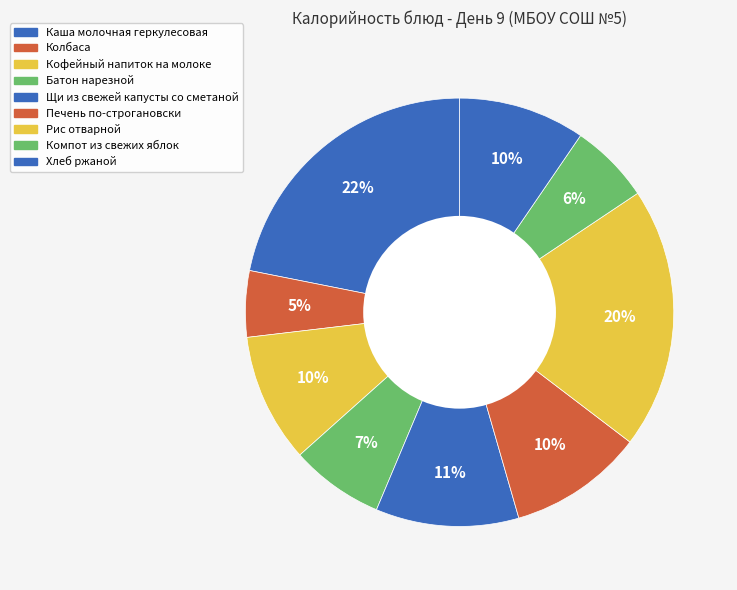

Which slice is the largest?

Каша молочная геркулесовая